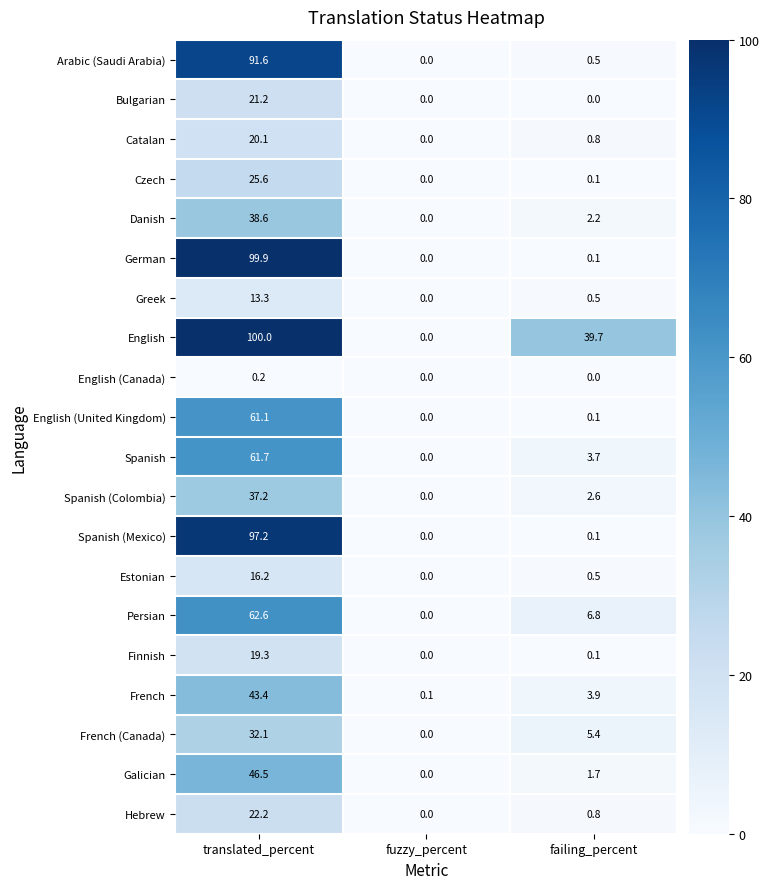

Which series has the largest range (max minus min)?

English